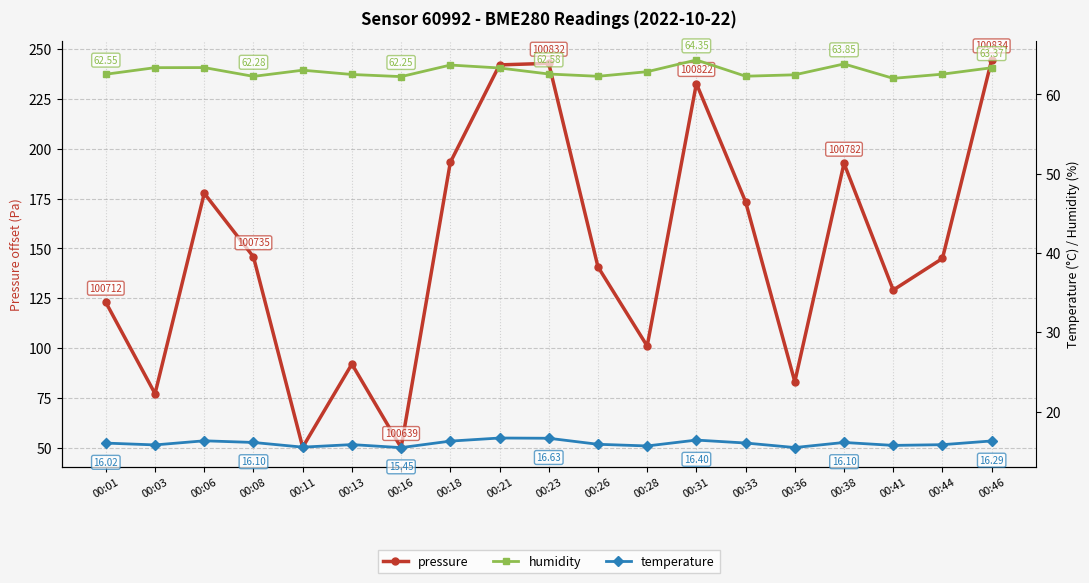

The value of humidity at 00:38 is 96.8. True or false?

False